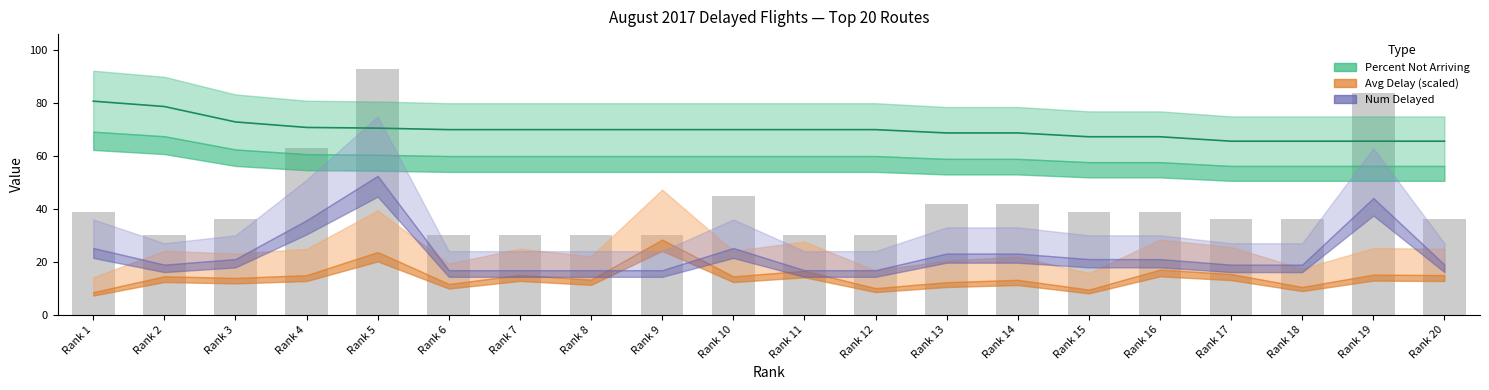

The Percent Not Arriving series shows 140.4 at Rank 2. True or false?

False